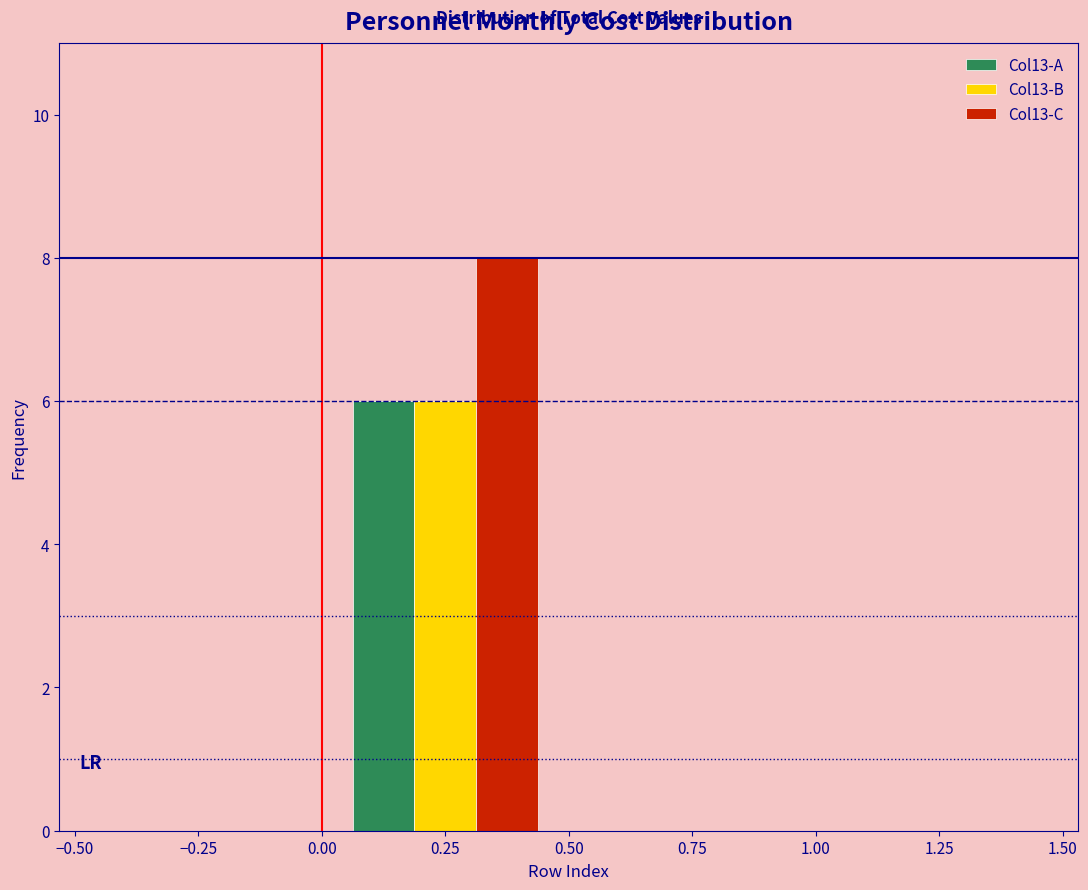

Reading left to right, list every range on the x-axis with the height of the bar of each series over it. The values are not printed on the chart, so give them approximately, as read against the axis.

-0.50 to 0.00: Col13-A=0	Col13-B=0	Col13-C=0
0.00 to 0.50: Col13-A=6	Col13-B=6	Col13-C=8
0.50 to 1.00: Col13-A=0	Col13-B=0	Col13-C=0
1.00 to 1.50: Col13-A=0	Col13-B=0	Col13-C=0